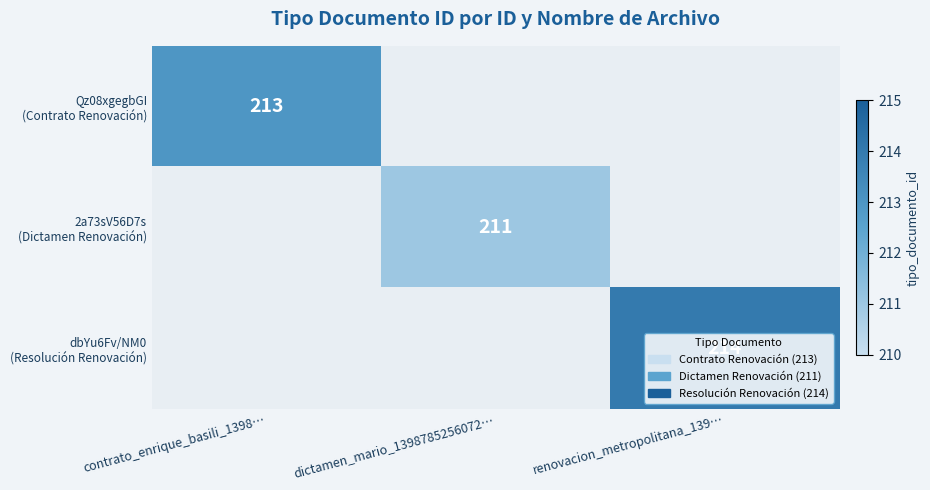

Which category has the lowest value in the Qz08xgegbGI (Contrato Renovación) series?

contrato_enrique_basili_1398…